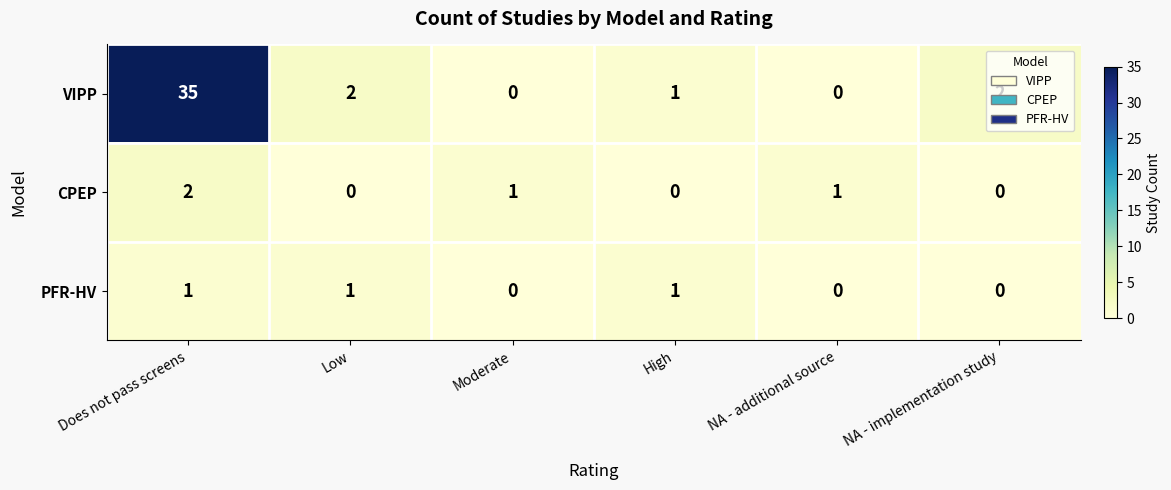

How many values in the CPEP series are below 1?

3